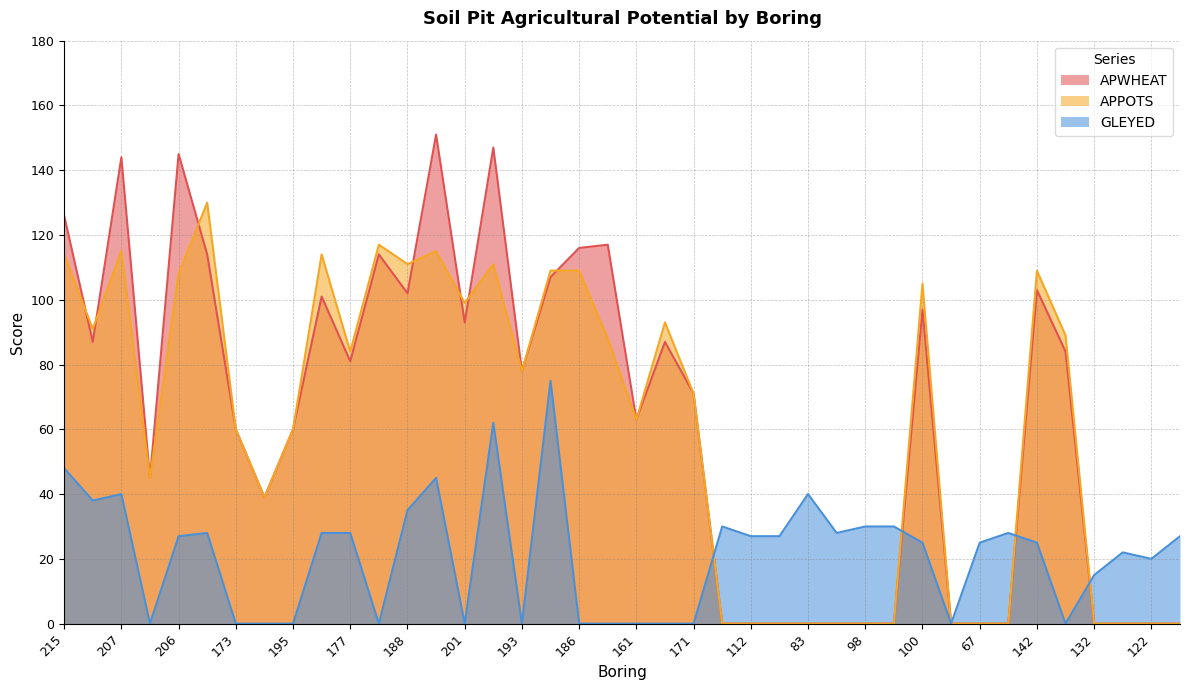

How many positive values does the APWHEAT series have?

26